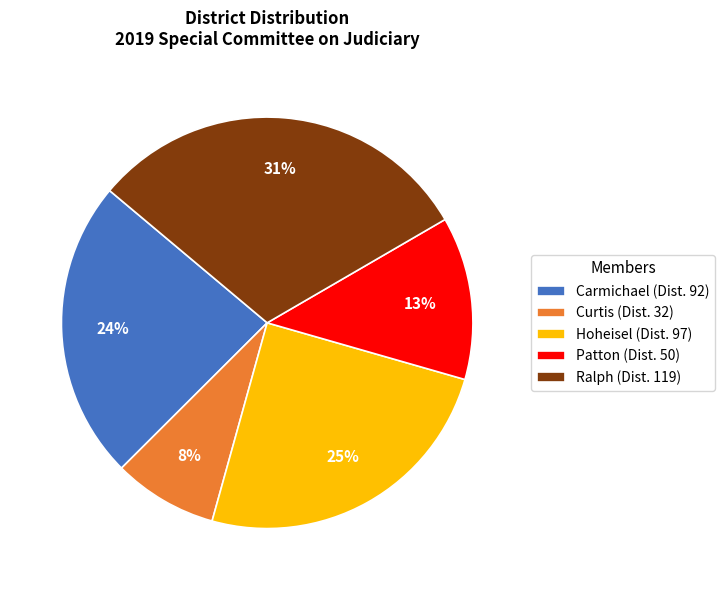

How many slices are in this pie chart?

5